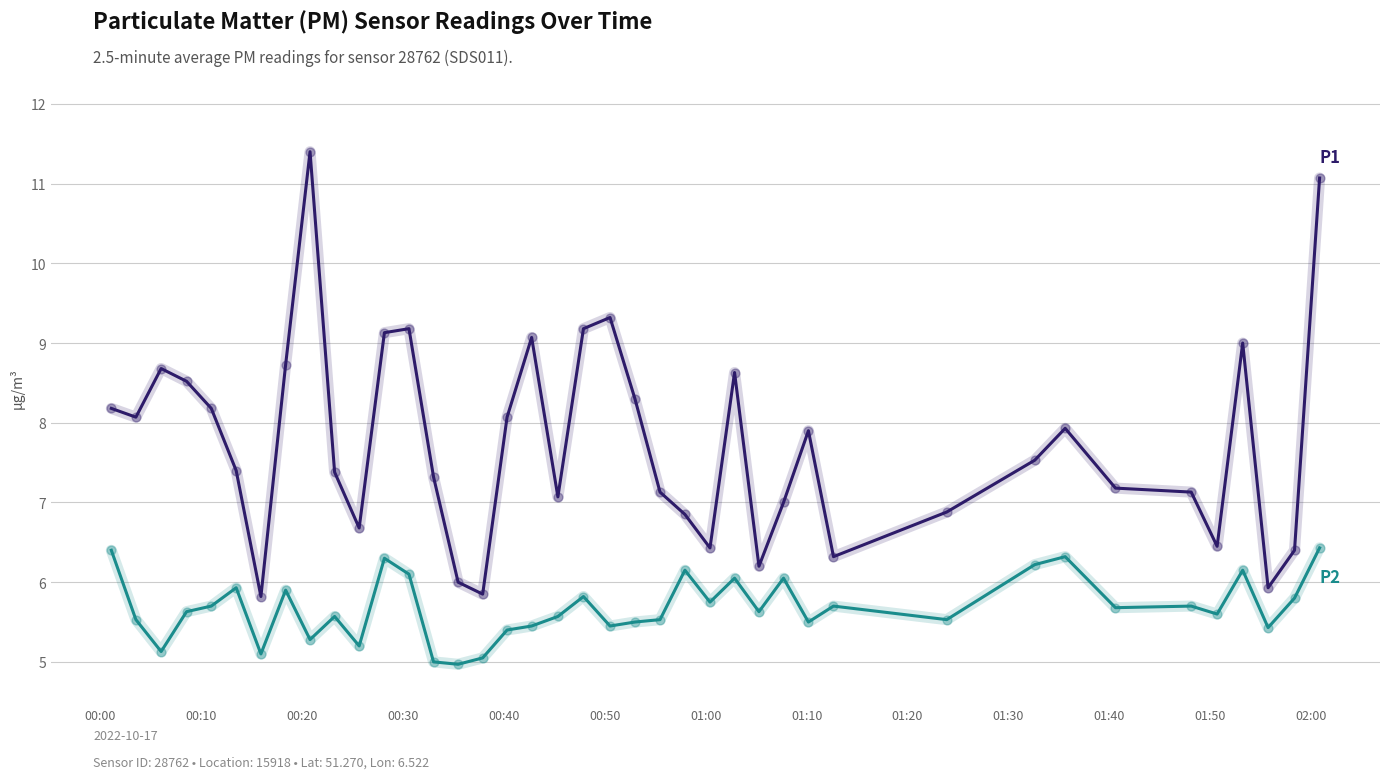

What is the minimum value shown in the chart?

5.0